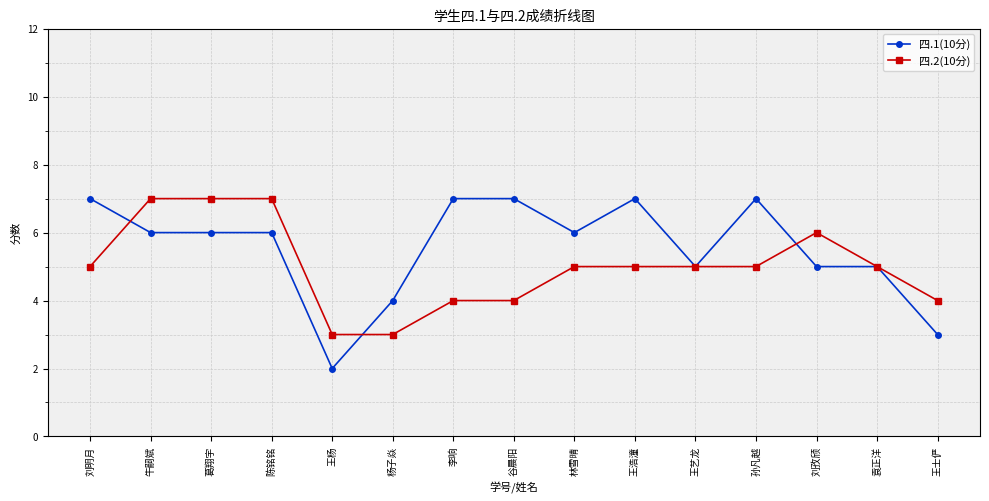

Reading left to right, what are all the values shown in this chart?

四.1(10分): 刘明月=7	牛嗣斌=6	葛翔宇=6	陈铭铭=6	王杨=2	杨子焱=4	李响=7	谷晨阳=7	林雪晴=6	王浩潼=7	王艺龙=5	孙凡越=7	刘孜颀=5	袁正洋=5	王士俨=3
四.2(10分): 刘明月=5	牛嗣斌=7	葛翔宇=7	陈铭铭=7	王杨=3	杨子焱=3	李响=4	谷晨阳=4	林雪晴=5	王浩潼=5	王艺龙=5	孙凡越=5	刘孜颀=6	袁正洋=5	王士俨=4